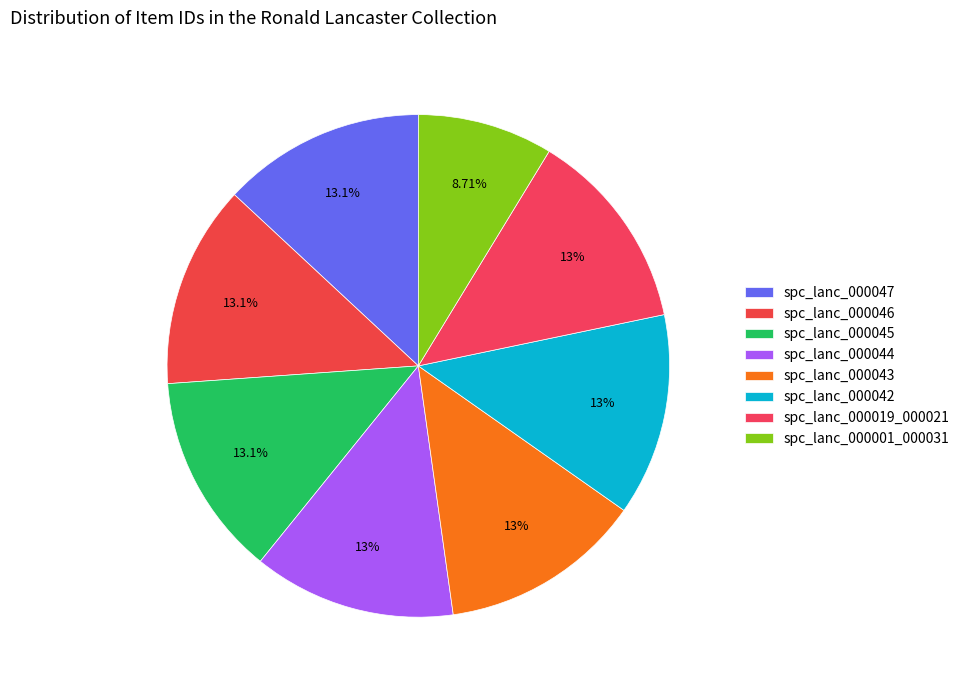

How many slices are in this pie chart?

8